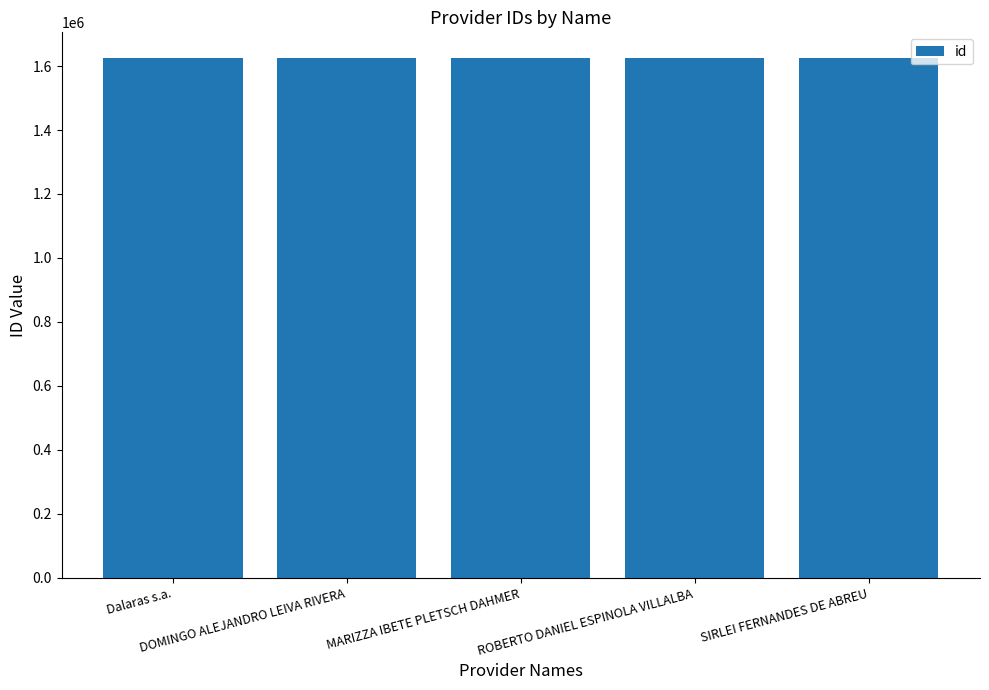

What is the smallest value displayed?

1624289